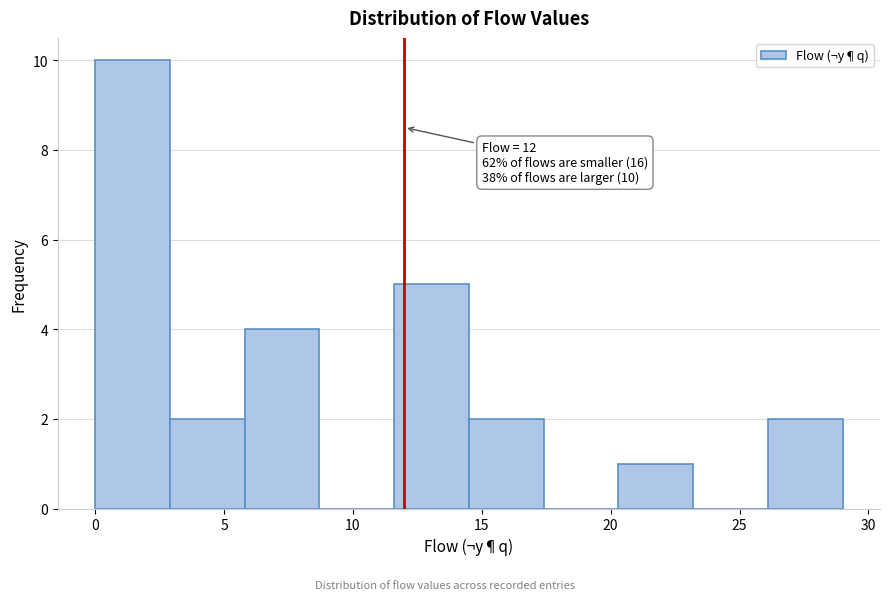

Over which range of the x-axis is the bar tallest?

0.0 to 2.9